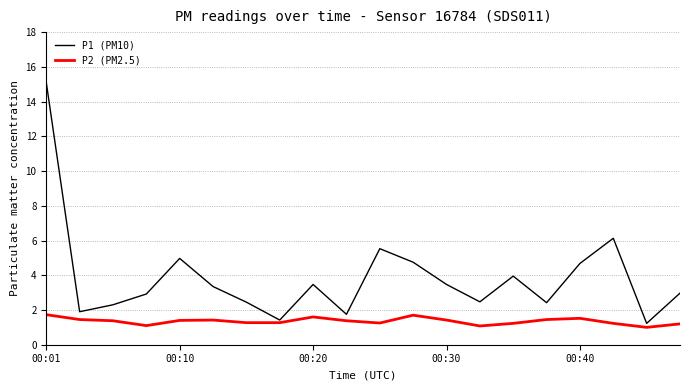

What is the minimum value shown in the chart?

1.0